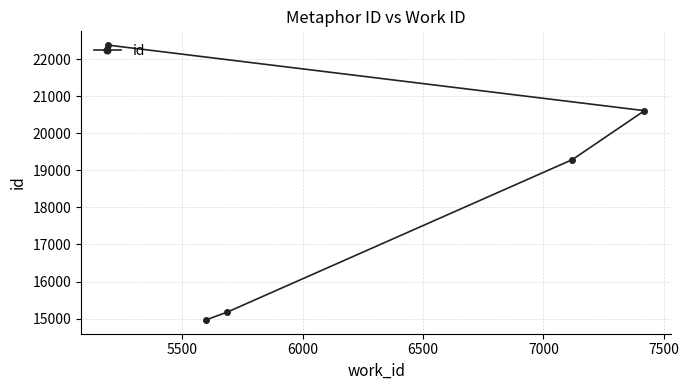

What is the maximum value shown in the chart?

22378